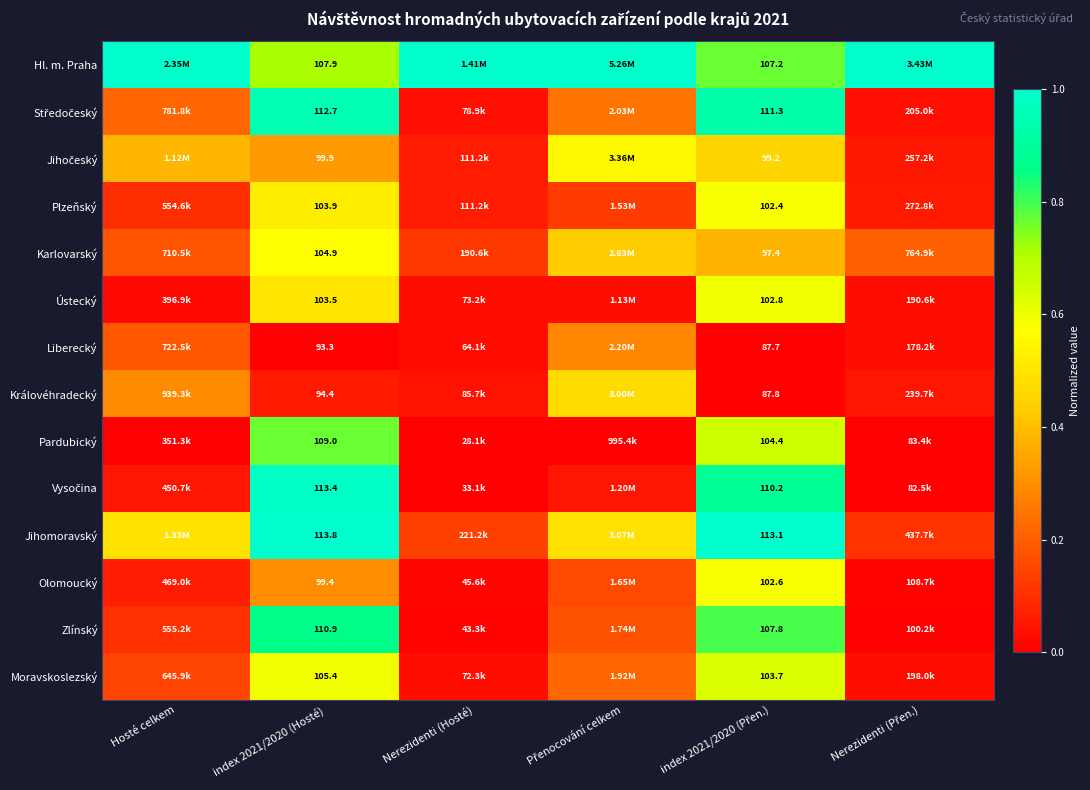

Which series has the largest total across all categories?

Hl. m. Praha